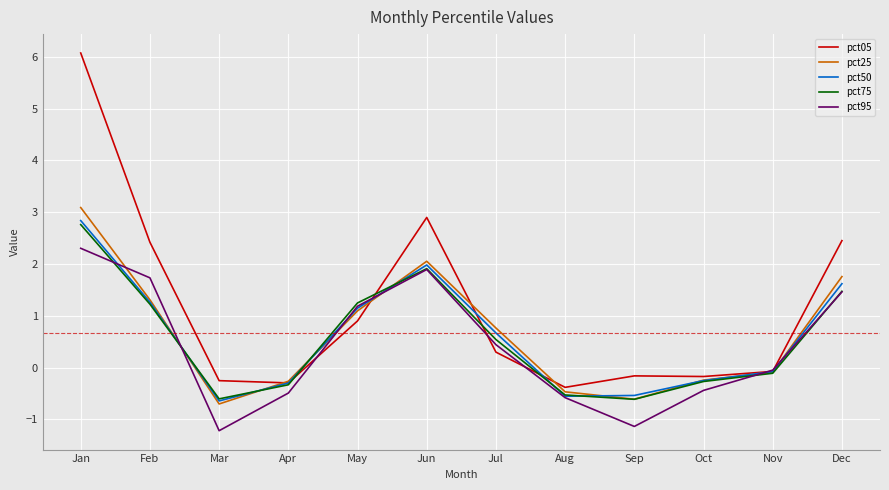

Read the pct95 value at May.

1.2